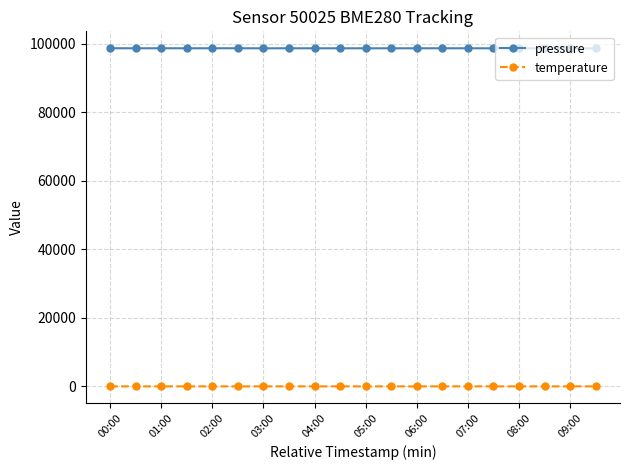

True or false: temperature and pressure intersect in this chart.

False